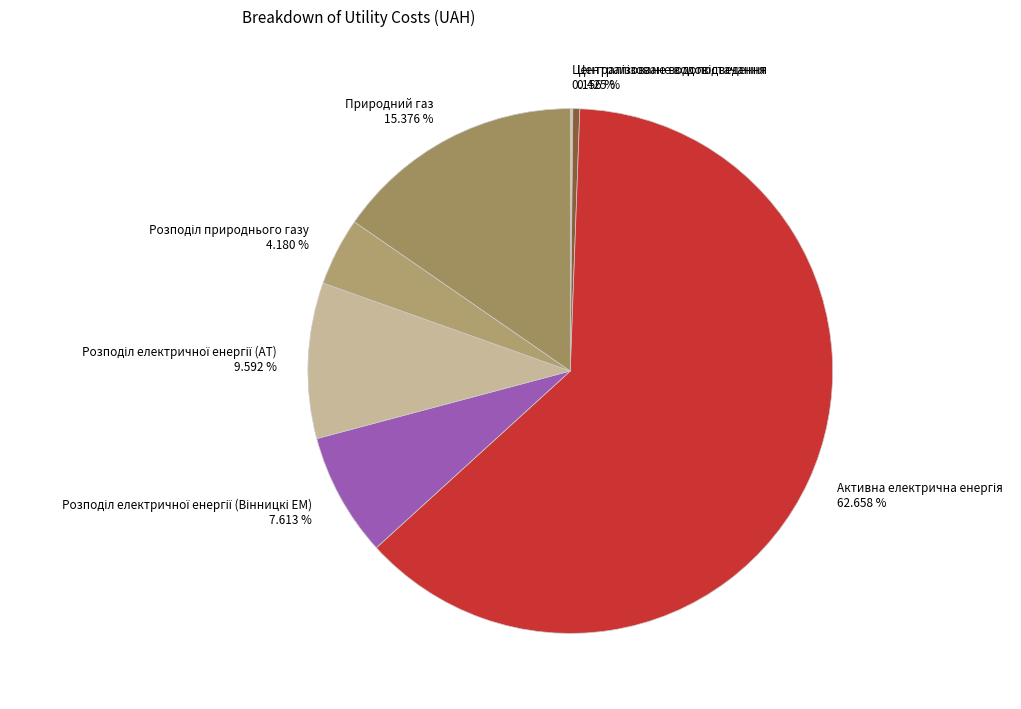

Is there any slice that represents more than half of the pie?

Yes